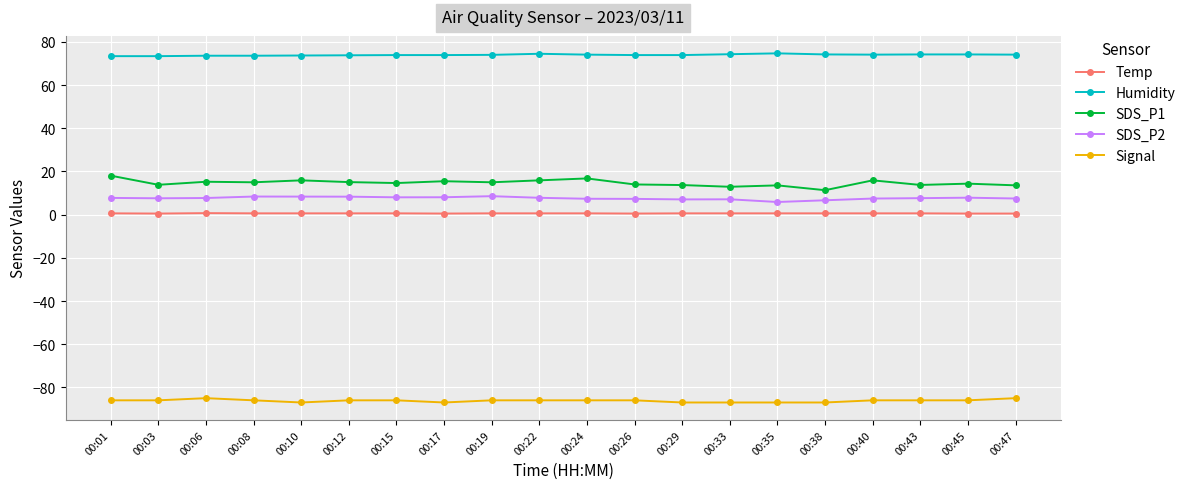

List the series in order of their peak value, lowest first.

Signal, Temp, SDS_P2, SDS_P1, Humidity